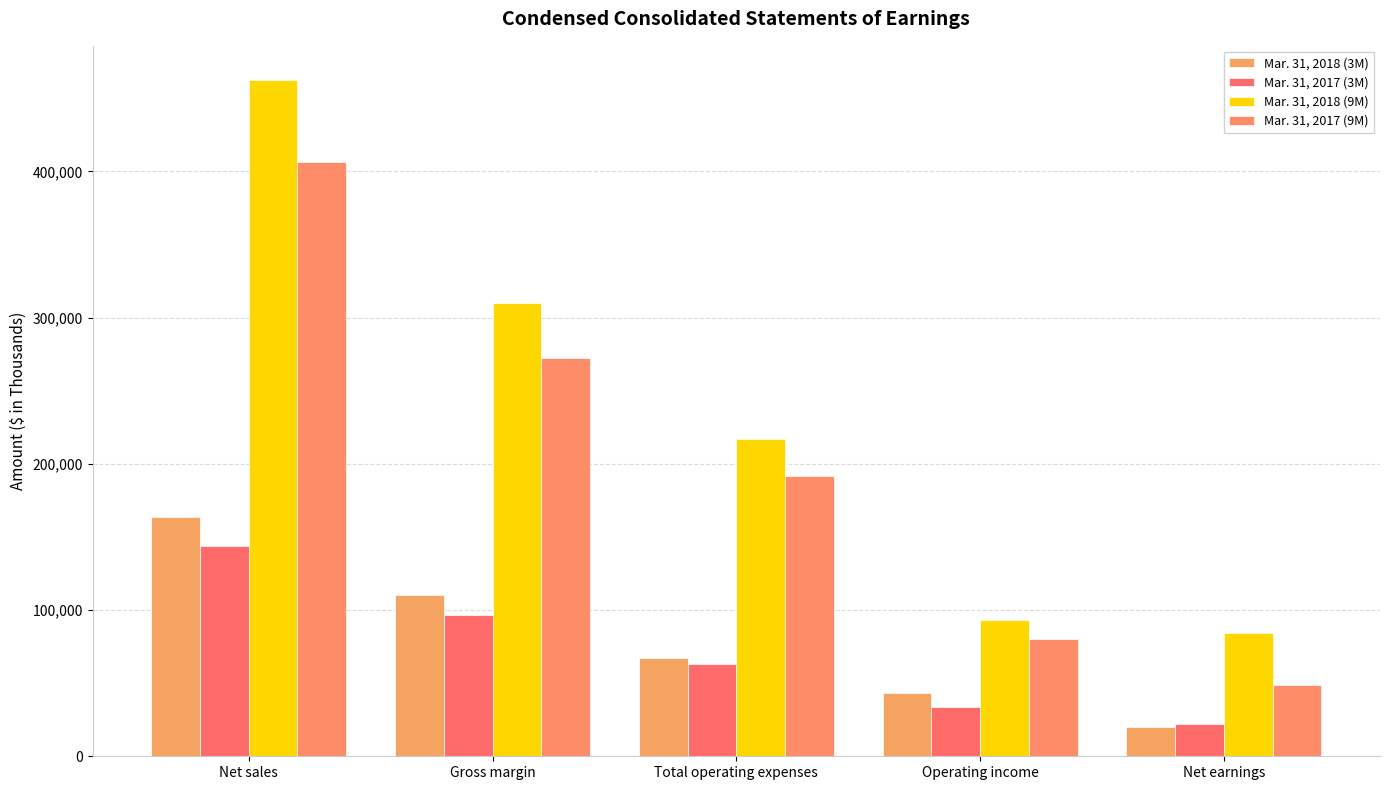

What are all the series names shown in the legend?

Mar. 31, 2018 (3M), Mar. 31, 2017 (3M), Mar. 31, 2018 (9M), Mar. 31, 2017 (9M)